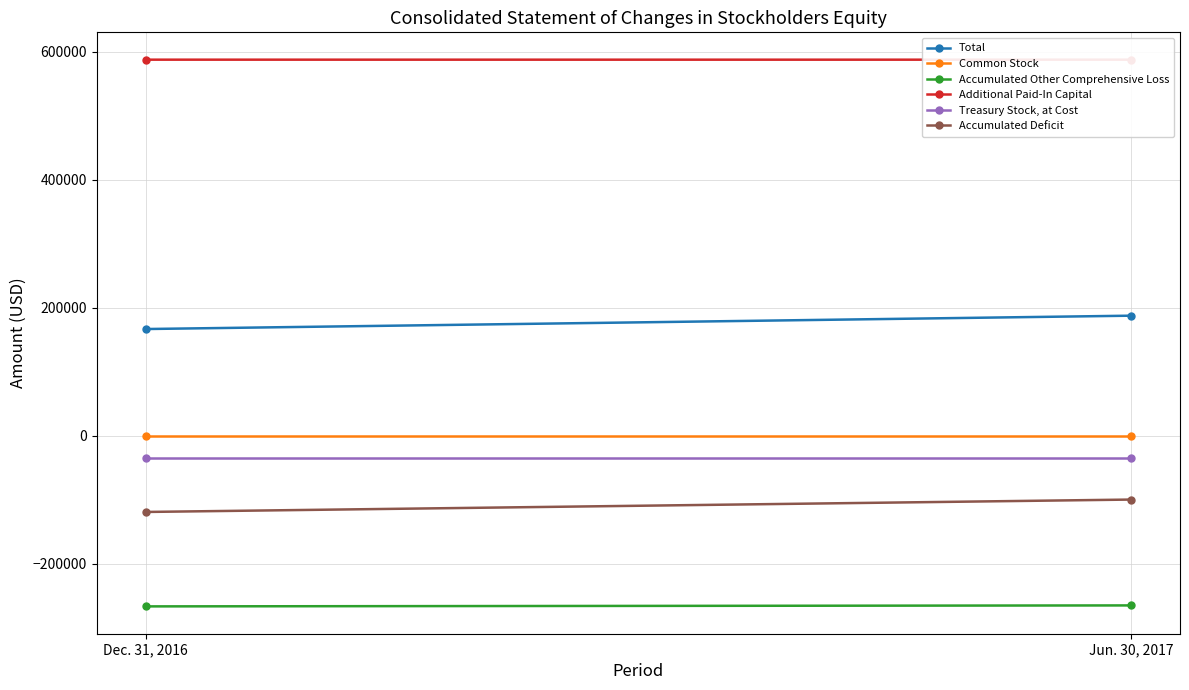

What is the difference between the maximum and minimum values in the Accumulated Other Comprehensive Loss series?

1517